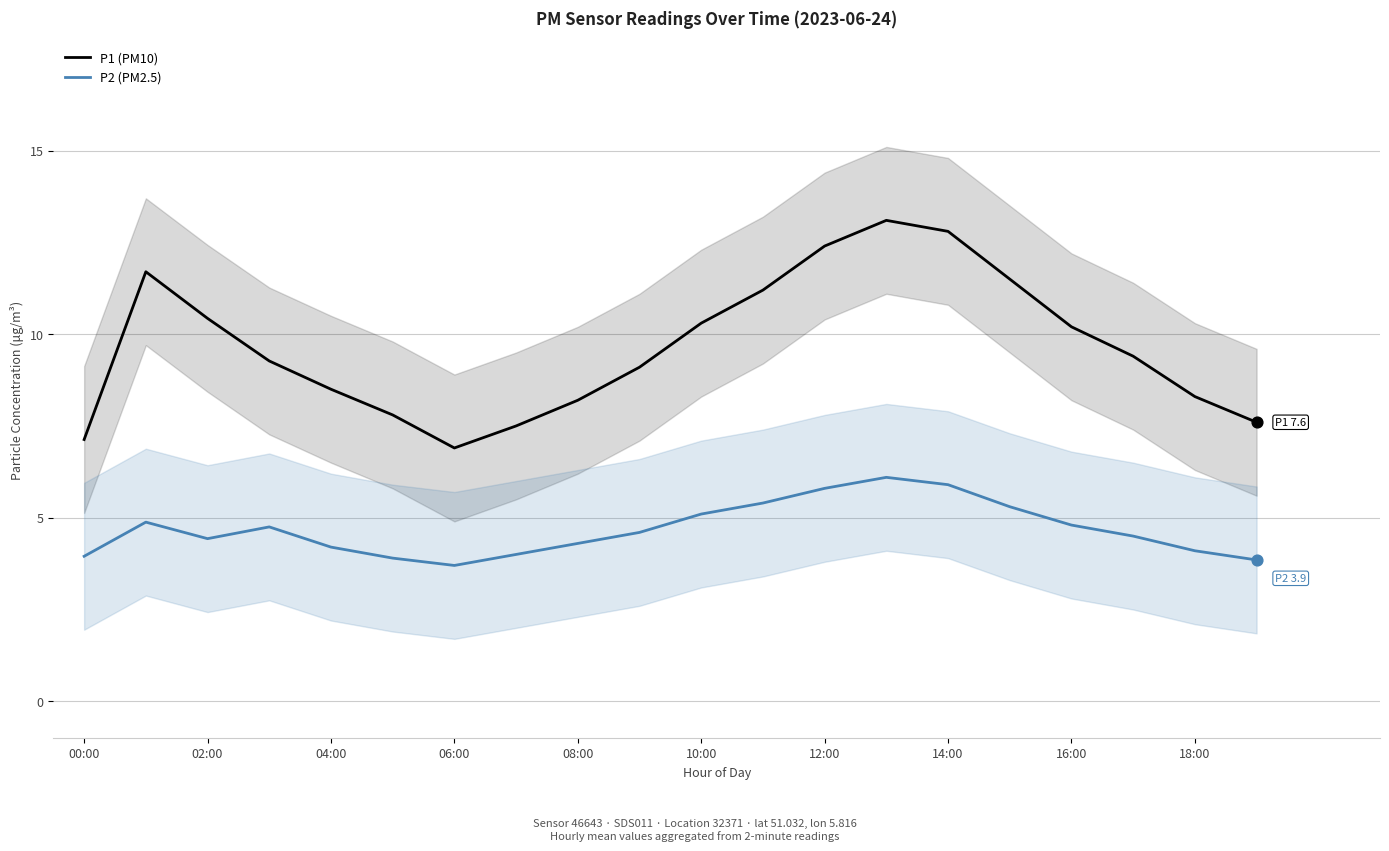

Which series contains the lowest Y value?

P2 (PM2.5)